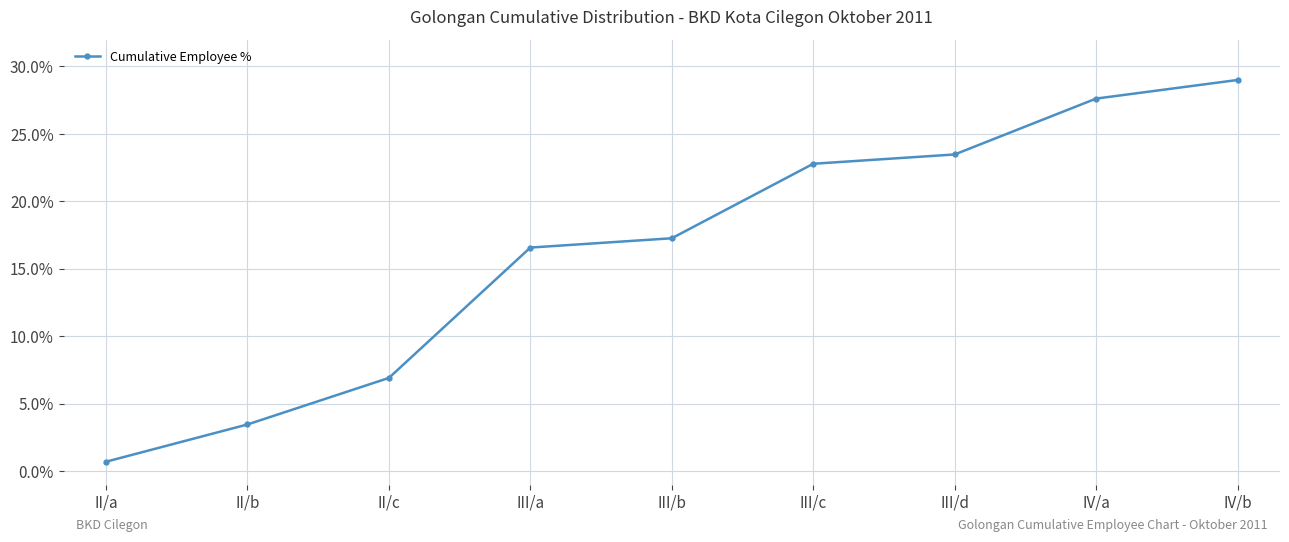

Does the chart display data point markers on the line(s)?

Yes